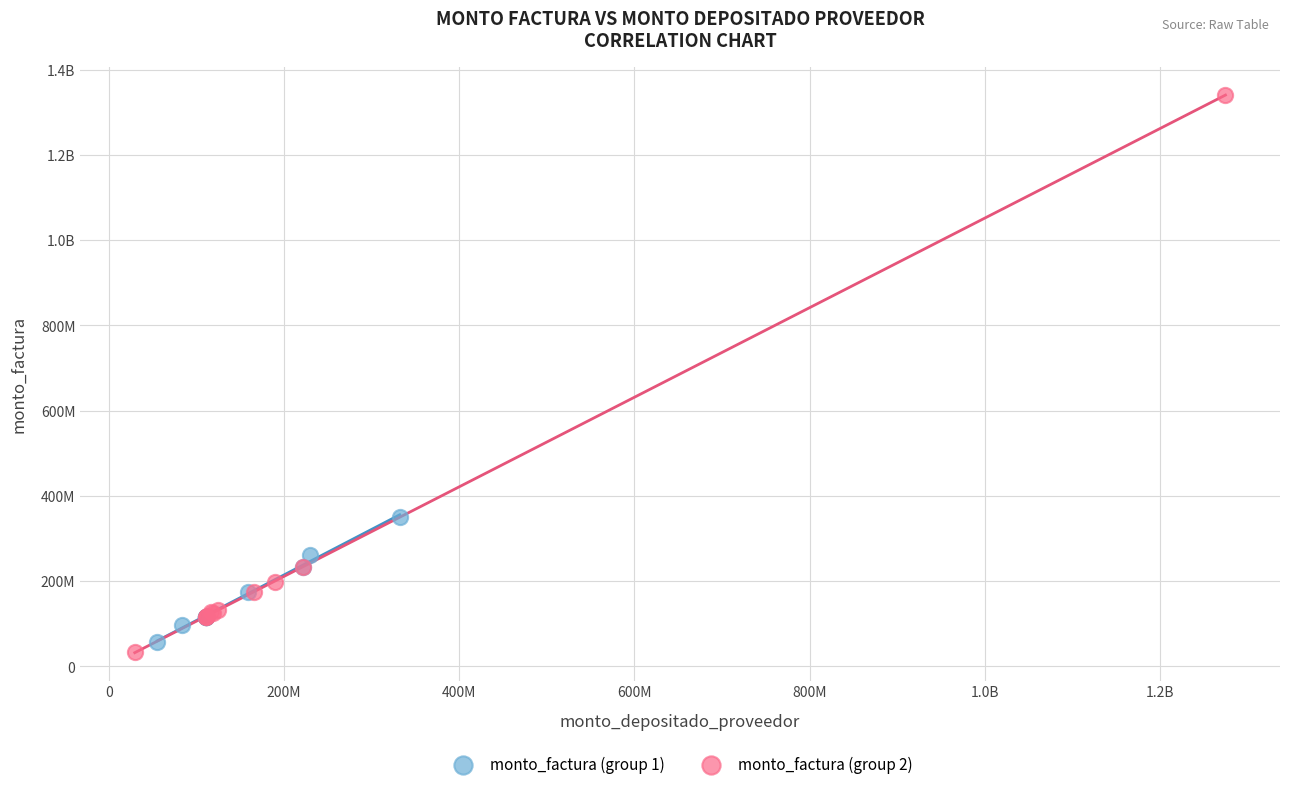

What are all the series names shown in the legend?

monto_factura (group 1), monto_factura (group 2)